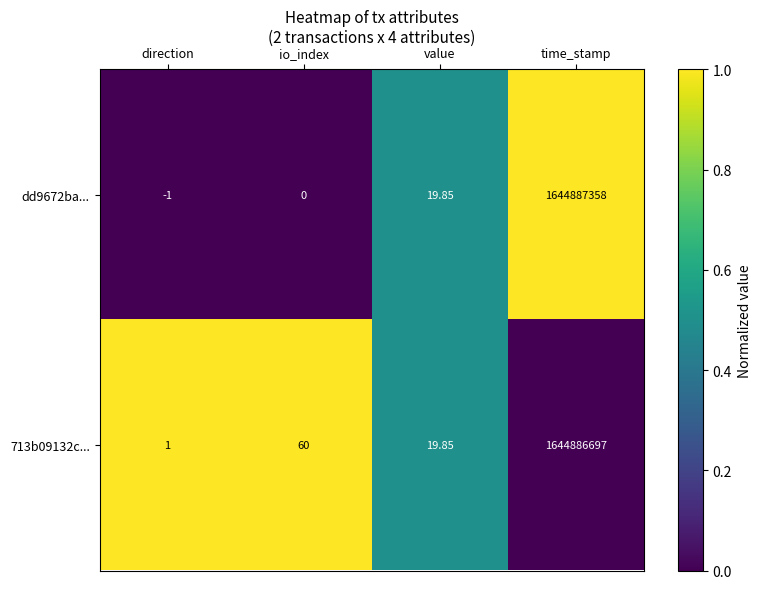

Which series has the largest range (max minus min)?

dd9672ba...